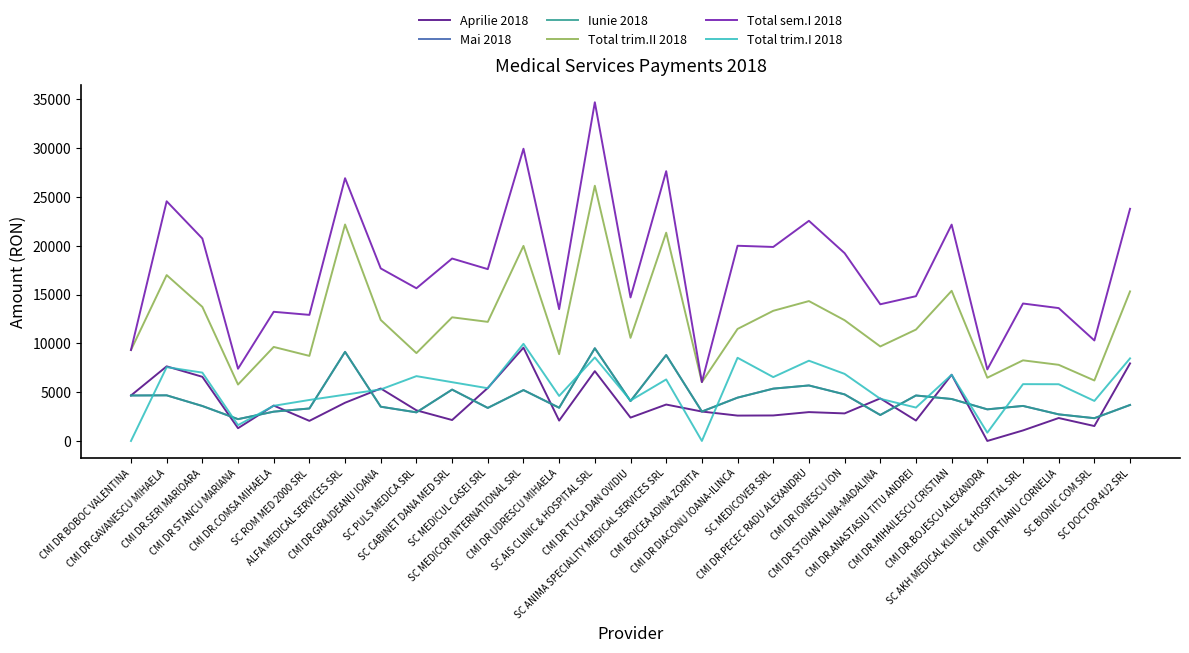

Is the value of Aprilie 2018 at CMI DR.PECEC RADU ALEXANDRU greater than the value of Total trim.I 2018 at CMI DR STANCU MARIANA?

Yes